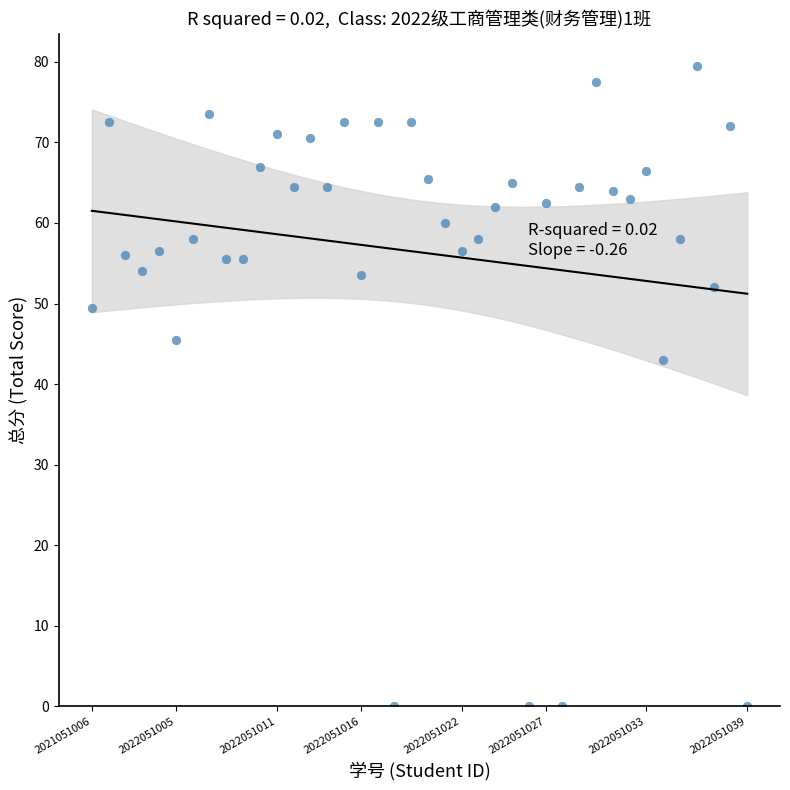

What Y value in the scatter plot is closest to 39?

43.0